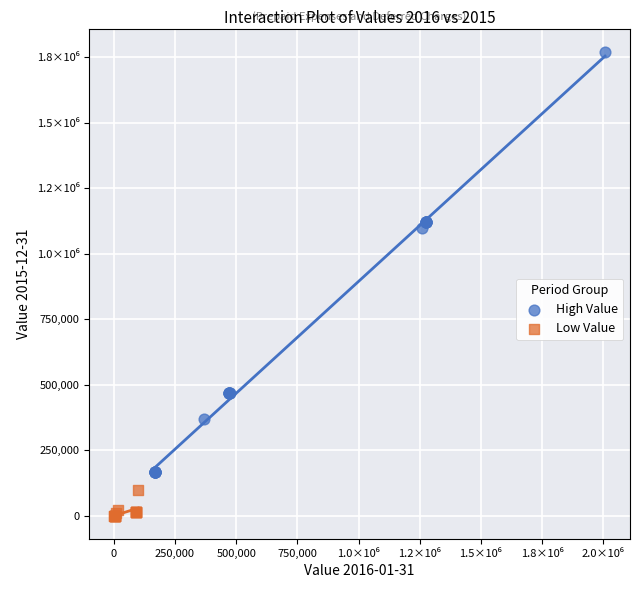

Which series has the widest spread of Y values?

High Value